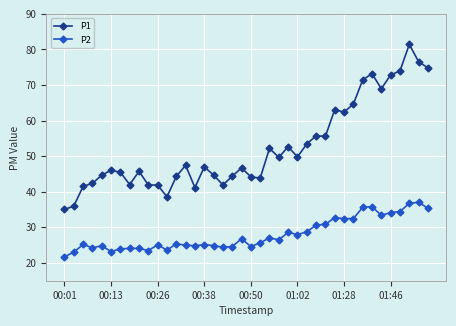

What is the difference between the maximum and second lowest values in the P1 series?

45.5